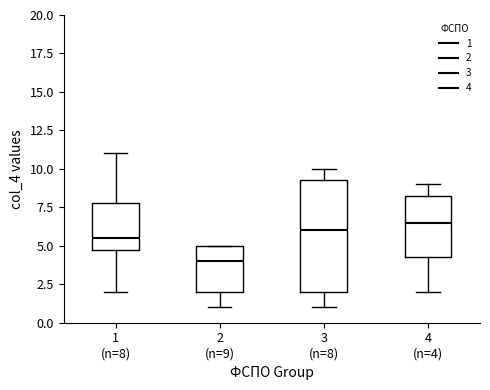

Reading left to right, transcribe this box plot: for each box, give where its median line is, the range the box spans, and where its two whiskers end, as read against the y-axis. The values are not printed on the chart, so give them approximately, as read against the axis.

1 (n=8): median 5.5, box 5.0 to 8.0, whiskers 2.0 to 11.0
2 (n=9): median 4.0, box 2.0 to 5.0, whiskers 1.0 to 5.0
3 (n=8): median 6.0, box 2.0 to 9.5, whiskers 1.0 to 10.0
4 (n=4): median 6.5, box 4.5 to 8.5, whiskers 2.0 to 9.0